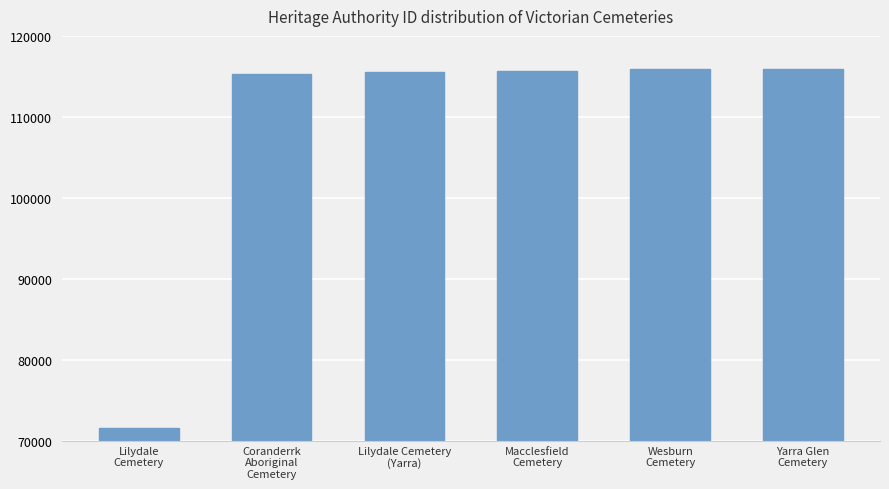

What is the sum of all values?

649839